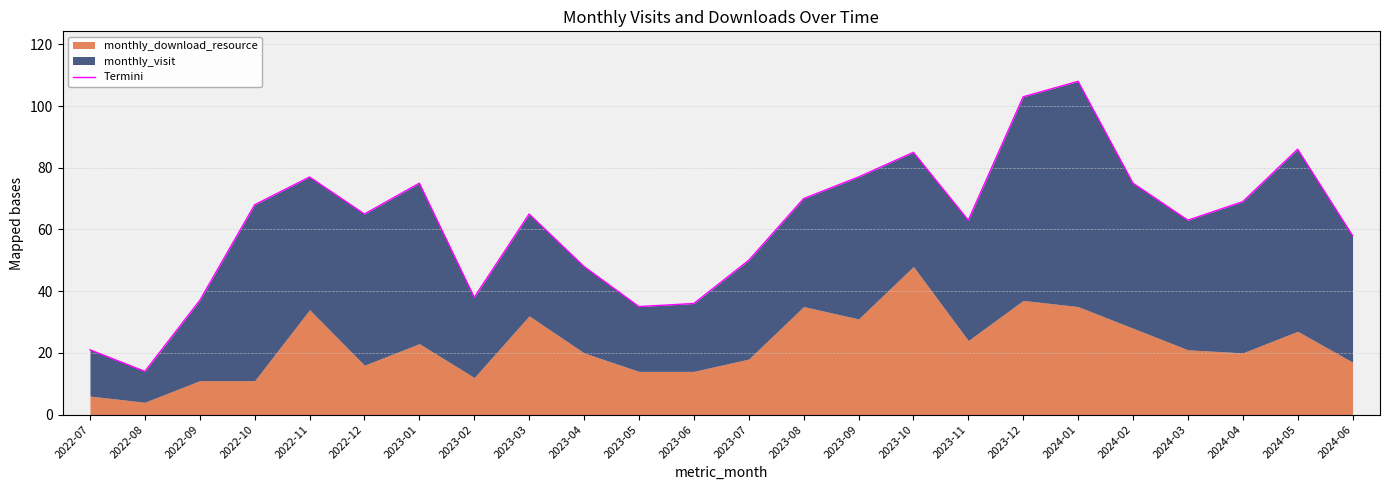

Does the chart display data point markers on the line(s)?

No